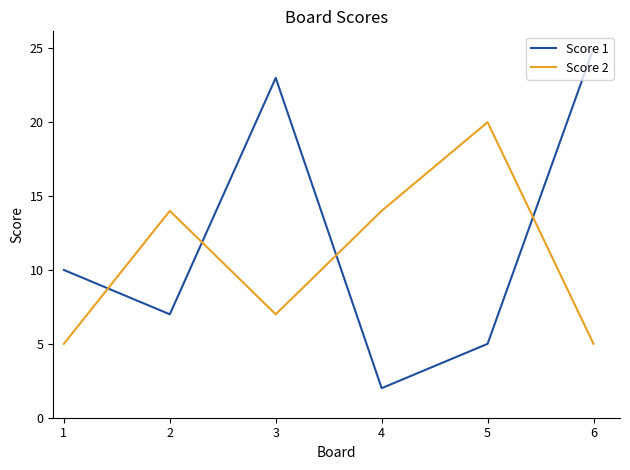

The value of Score 2 at 5 is 27. True or false?

False